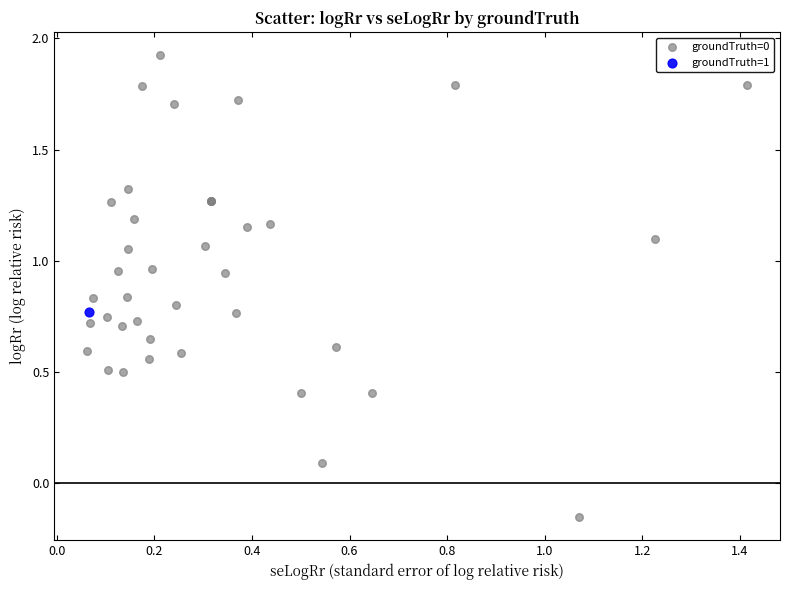

What are all the series names shown in the legend?

groundTruth=0, groundTruth=1